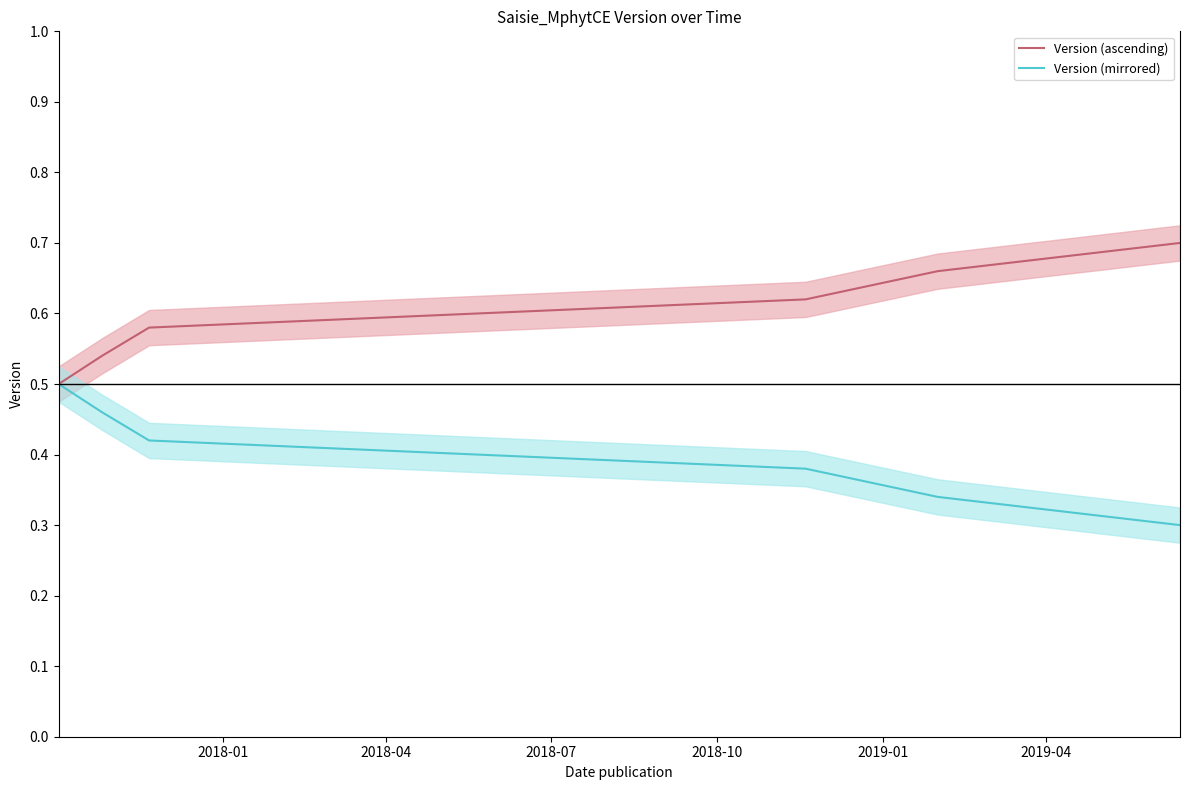

How many lines are shown in the chart?

2